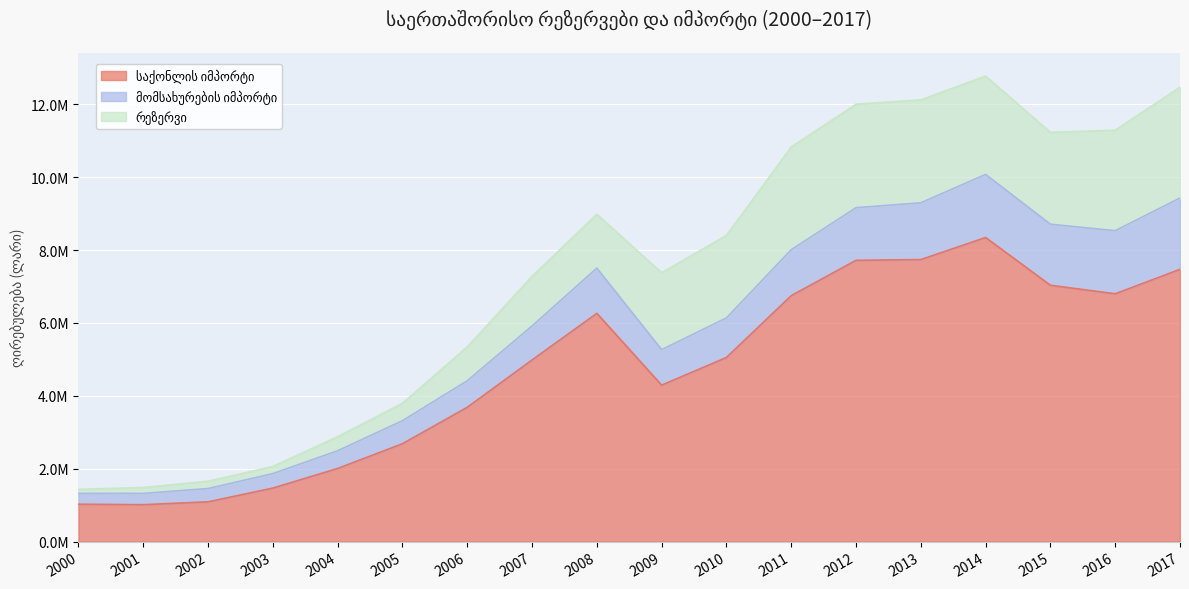

What is the smallest value displayed?

112370.1